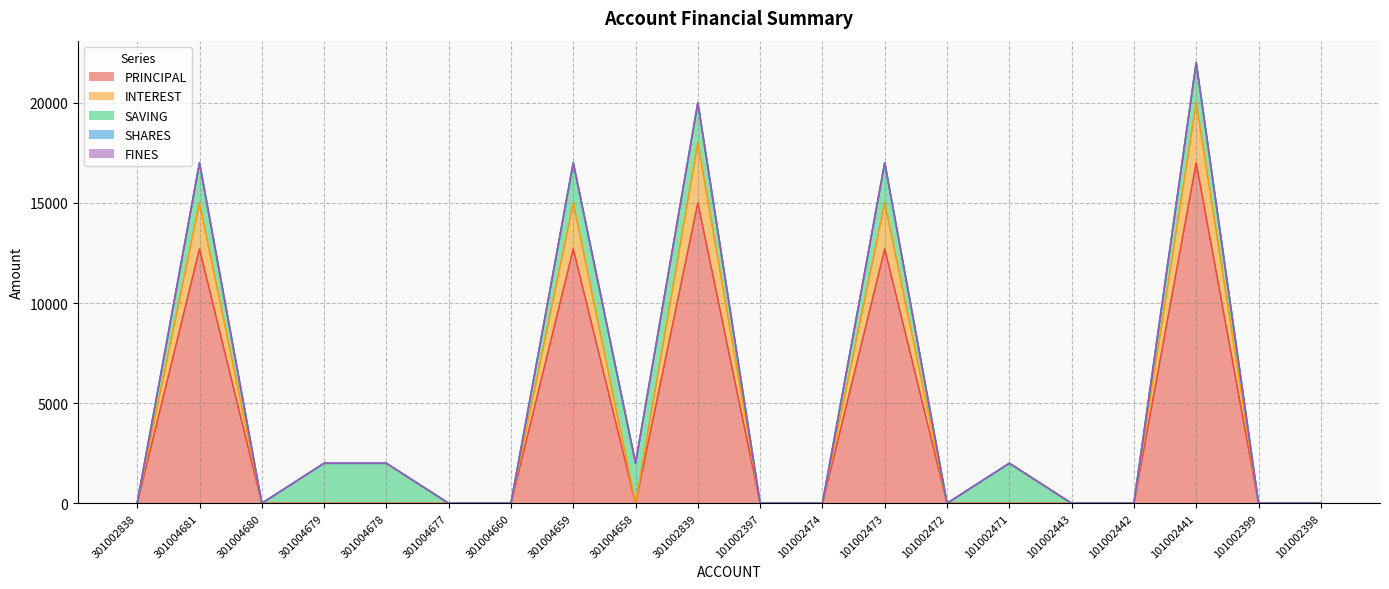

How many data points does each series have?

20